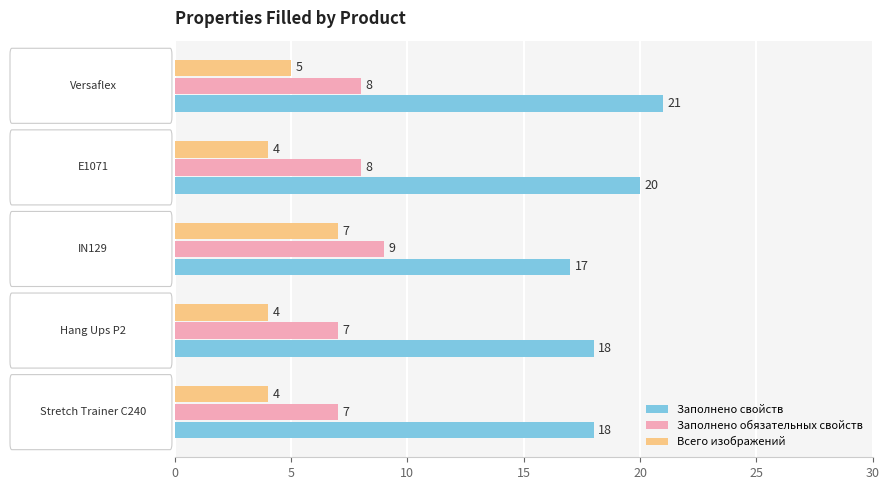

The Всего изображений series shows 1 at Hang Ups P2. True or false?

False